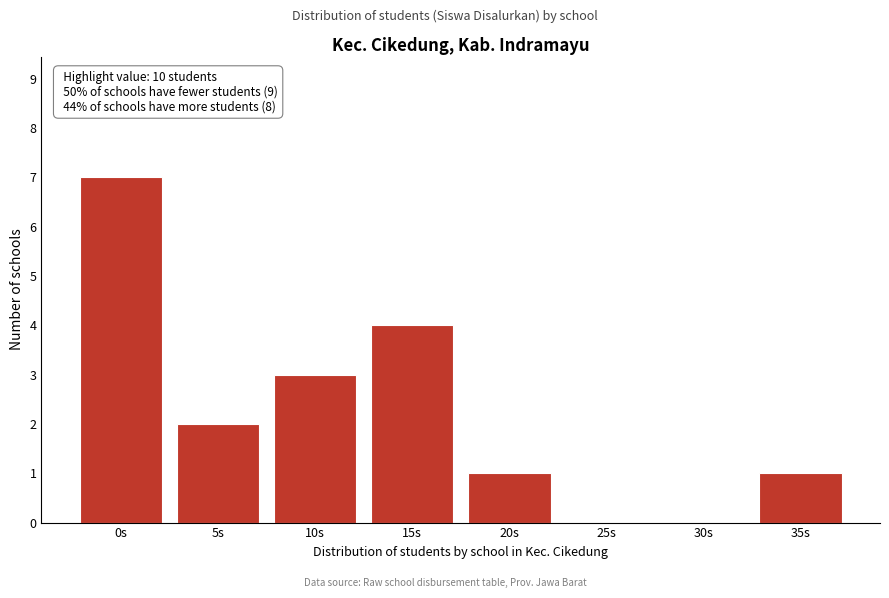

Reading left to right, transcribe all the data shown in this chart.

0s=7	5s=2	10s=3	15s=4	20s=1	25s=0	30s=0	35s=1